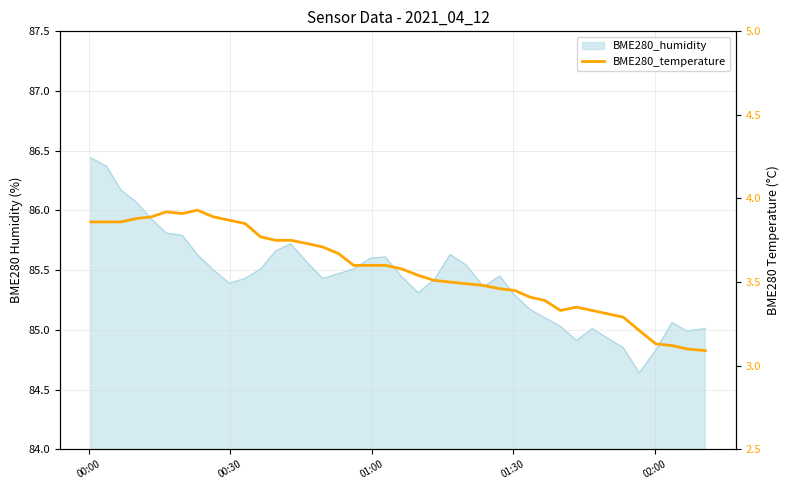

Does the chart have visible grid lines?

Yes